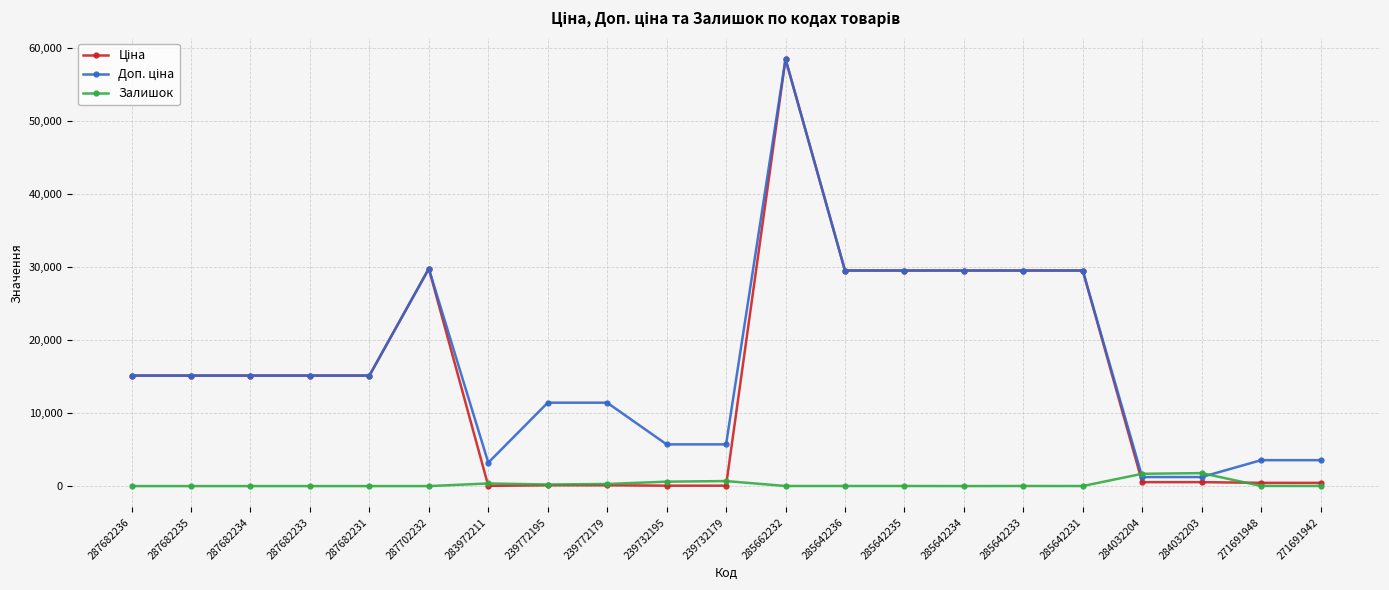

How many categories are shown in the chart?

21